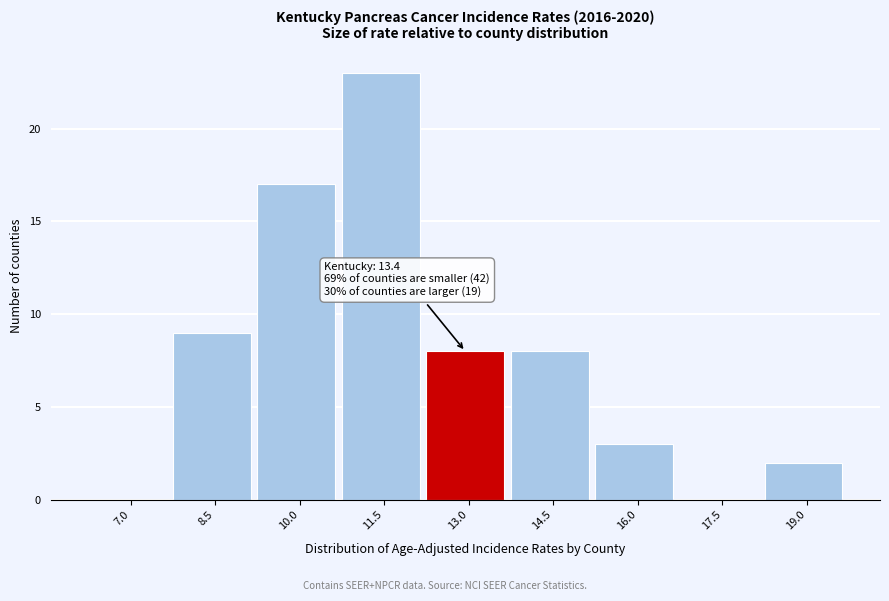

Reading left to right, transcribe all the data shown in this chart.

7.0=0	8.5=9	10.0=17	11.5=23	13.0=8	14.5=8	16.0=3	17.5=0	19.0=2